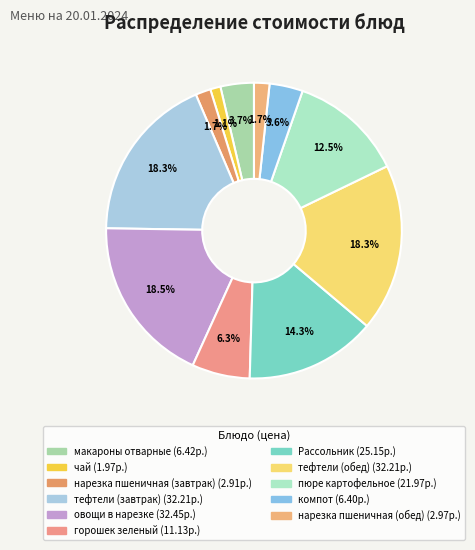

Does тефтели (завтрак) account for over 50% of the chart?

No